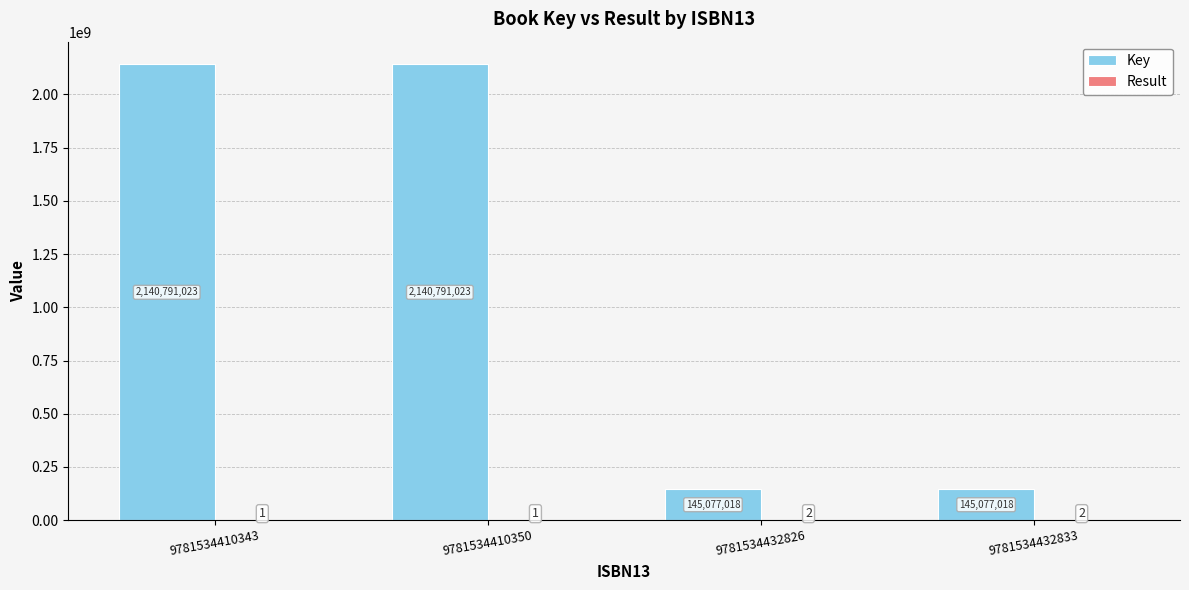

Is it true that Key equals 145077018 at 9781534432826?

True